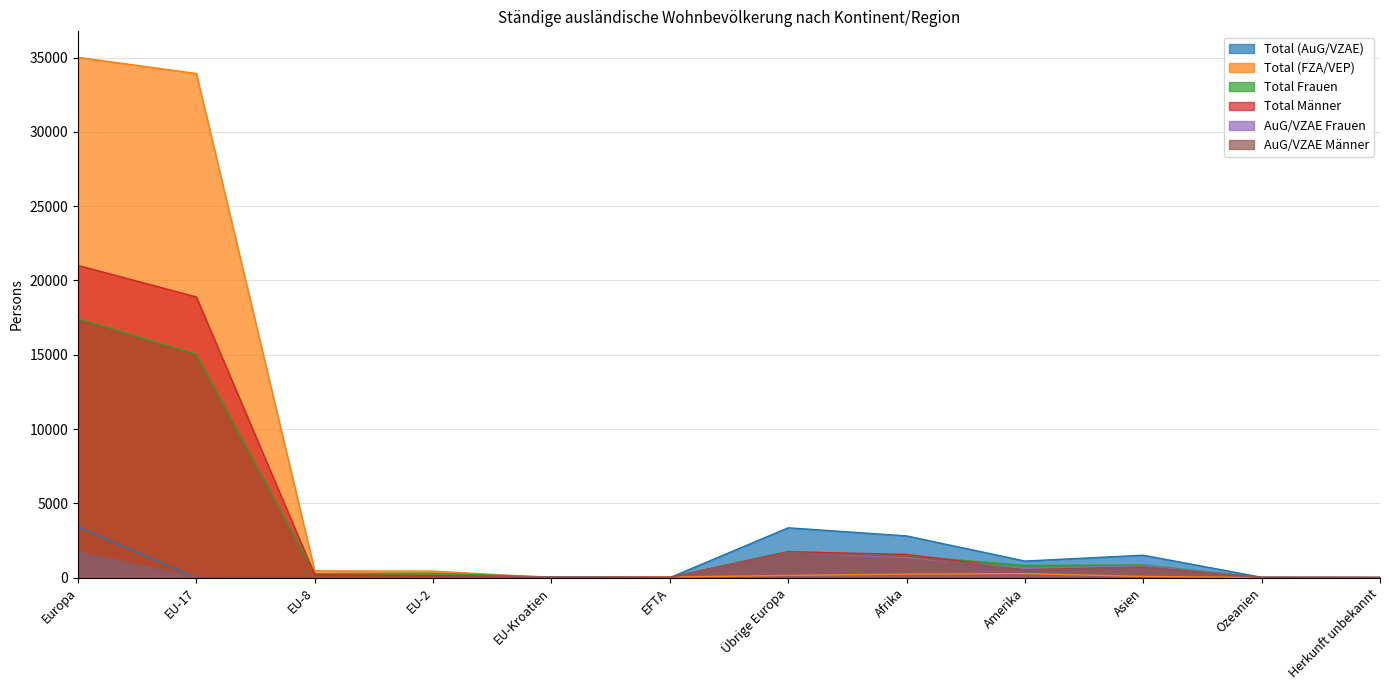

How many interior local peaks does the Total Frauen series have?

3